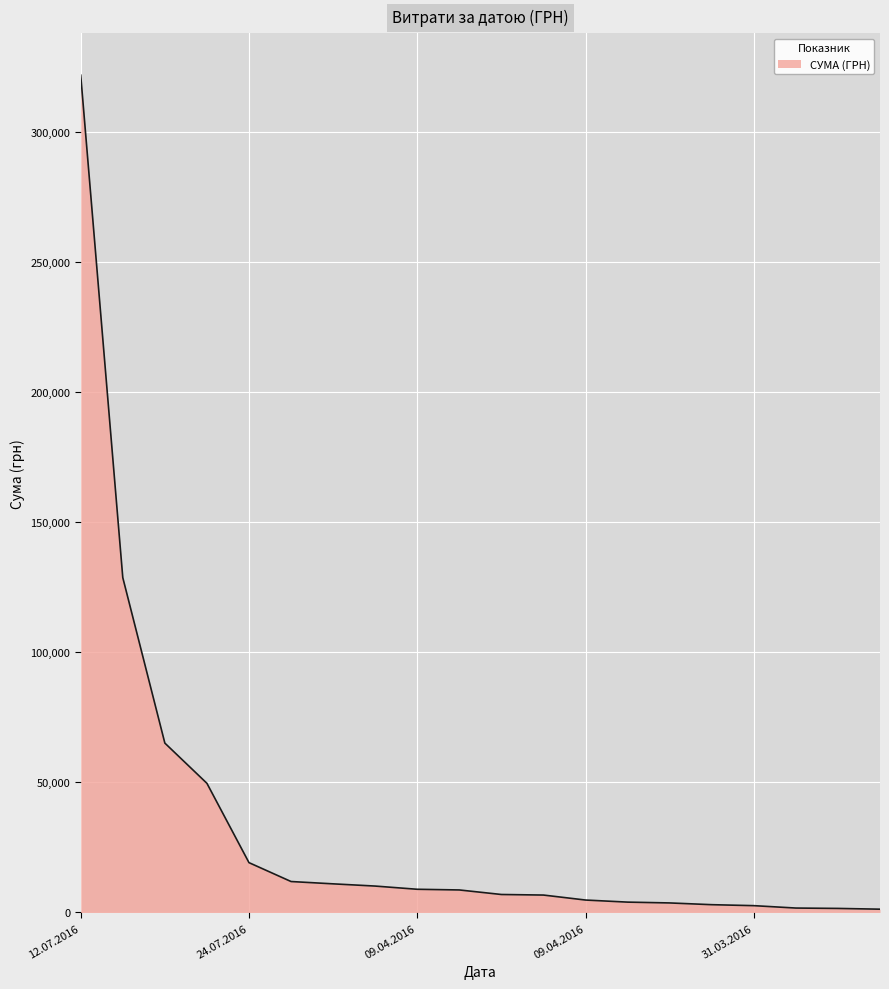

What is the maximum value shown in the chart?

321784.3